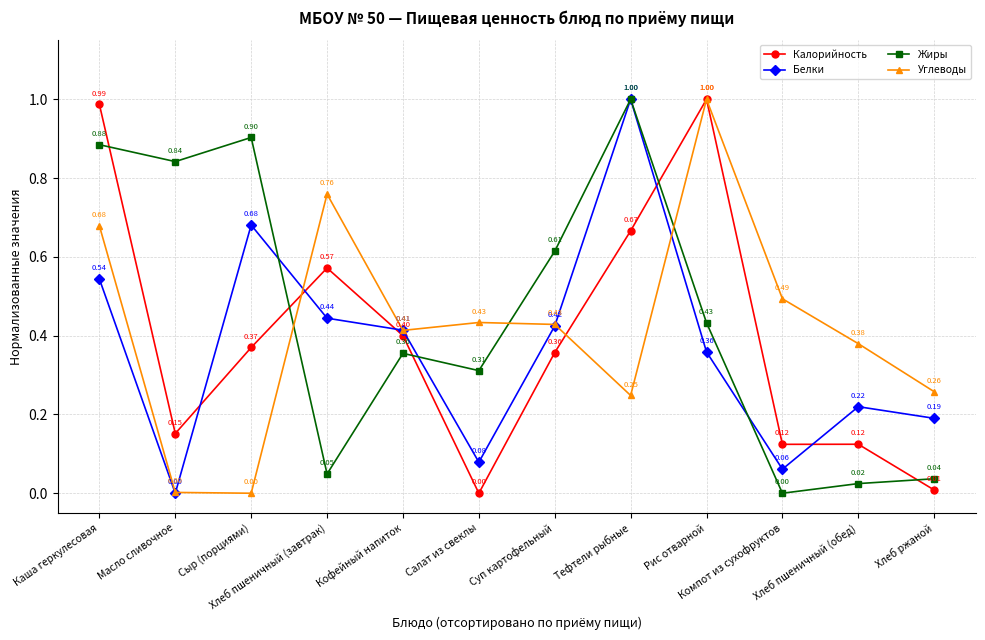

What is the label of the 8th point from the left?

Тефтели рыбные